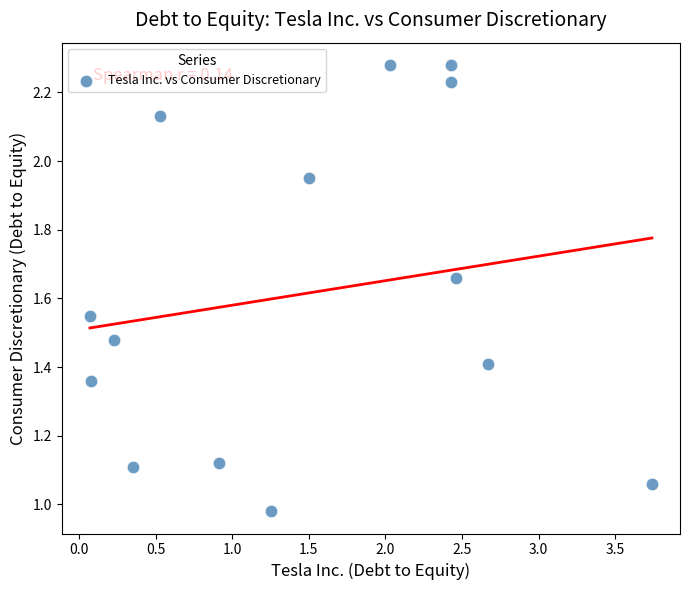

What is the range of X values (max minus min)?

3.7